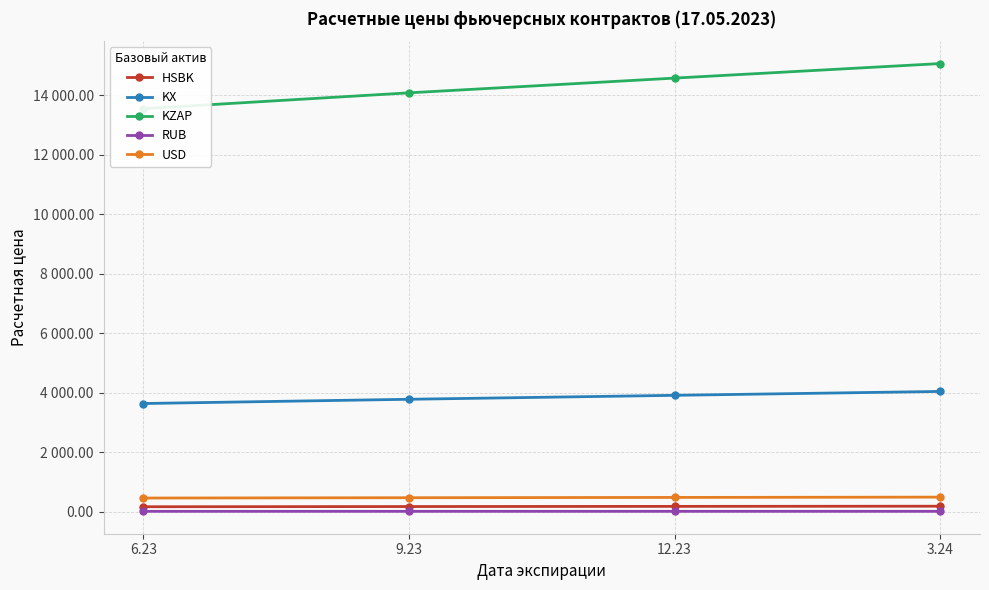

What is the value of the USD point at the 4th from the left?

483.6